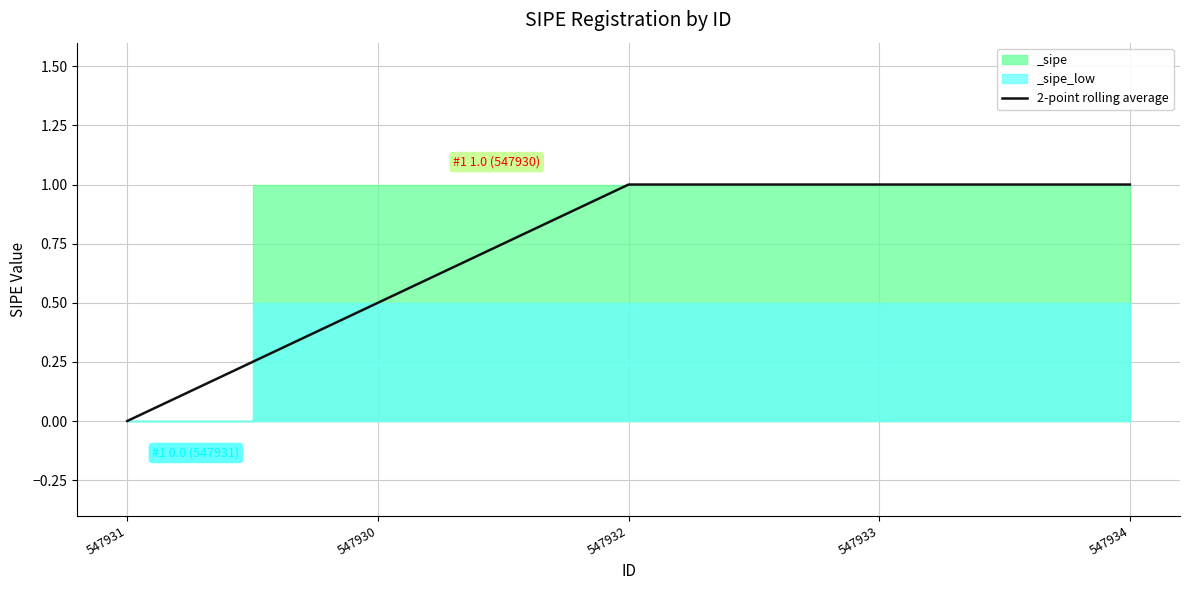

What is the sum of the values at 547933 and 547932?

2.0